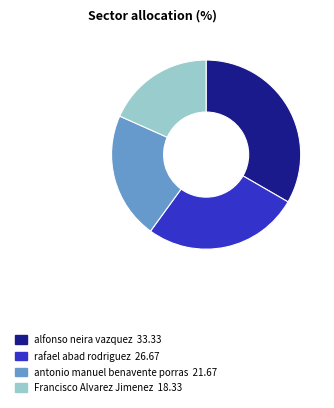

Count the number of slices in the pie.

4